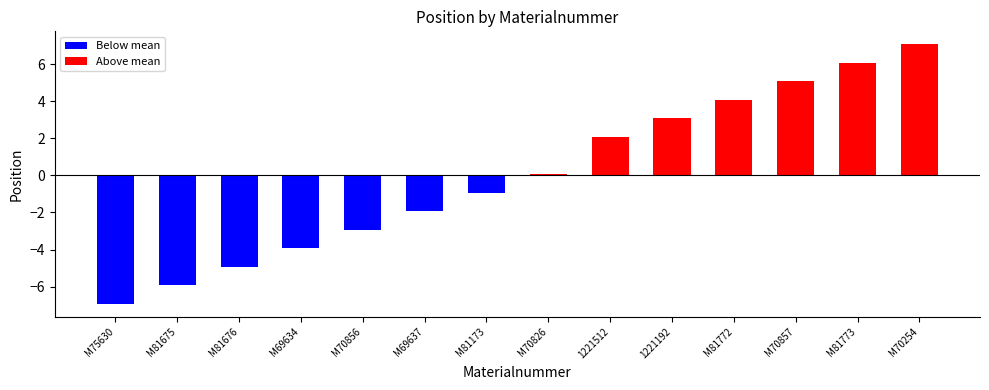

List the labels in order of value, largest first.

M70254, M81773, M70857, M81772, 1221192, 1221512, M70826, M81173, M69637, M70856, M69634, M81676, M81675, M75630